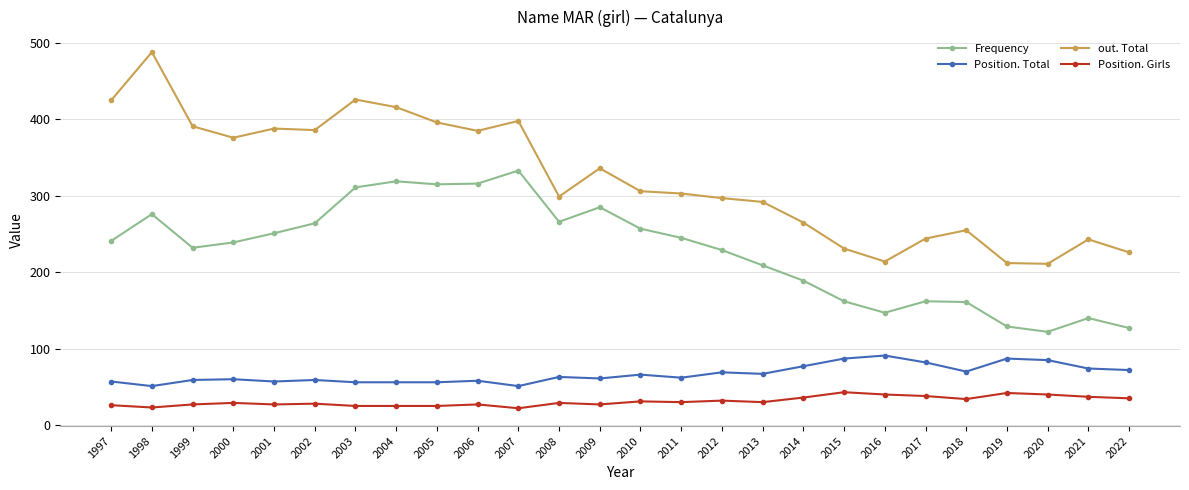

Is it true that Position. Total equals 77 at 2014?

True